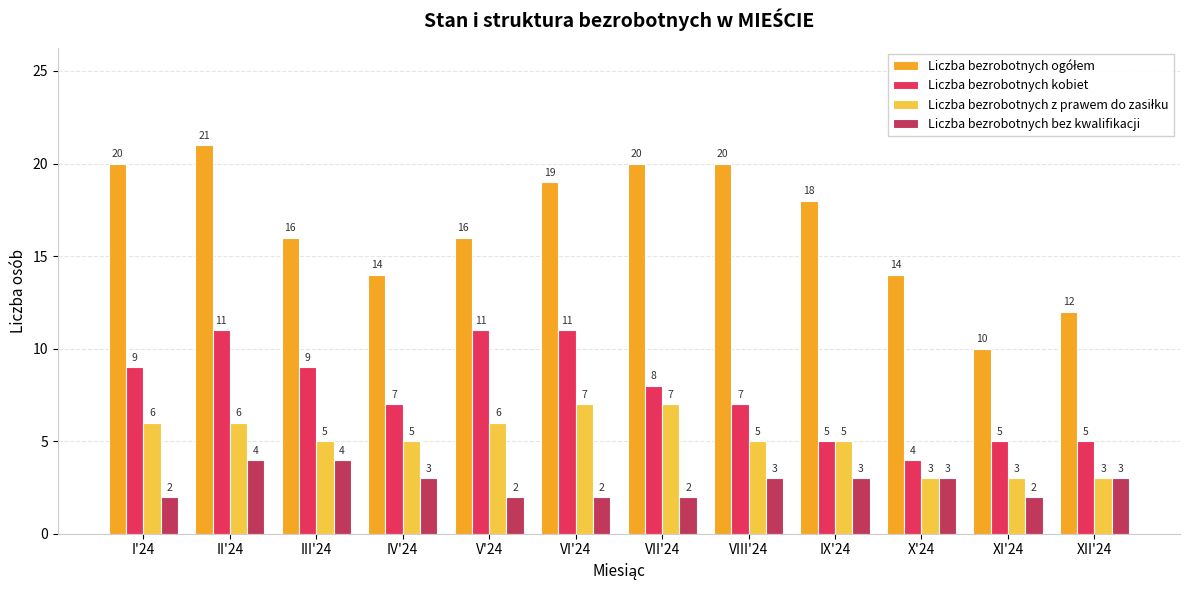

What is the sum of the Liczba bezrobotnych kobiet values at I'24 and III'24?

18